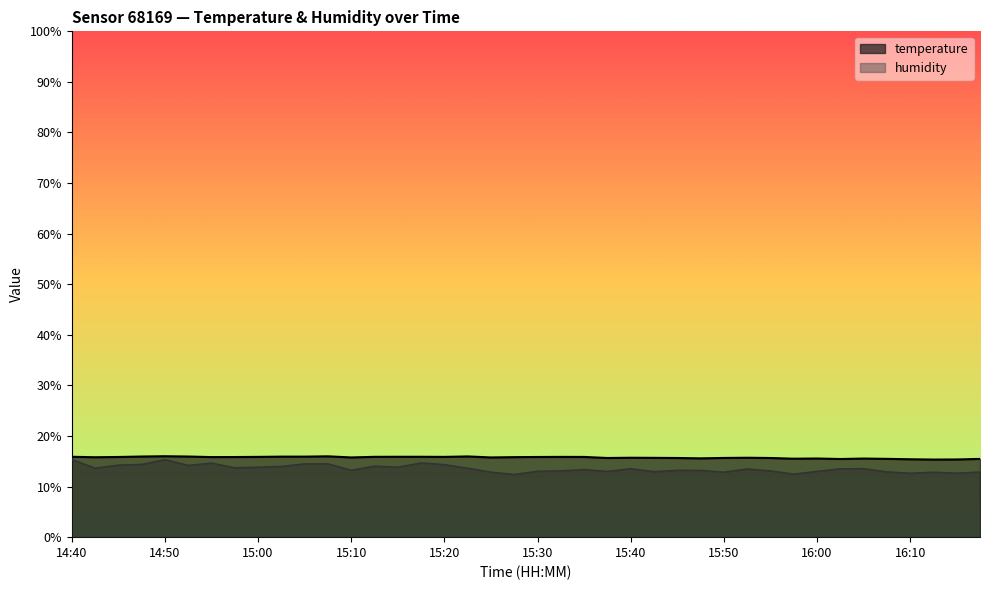

Rank the series by their average value, from lowest to highest.

humidity, temperature